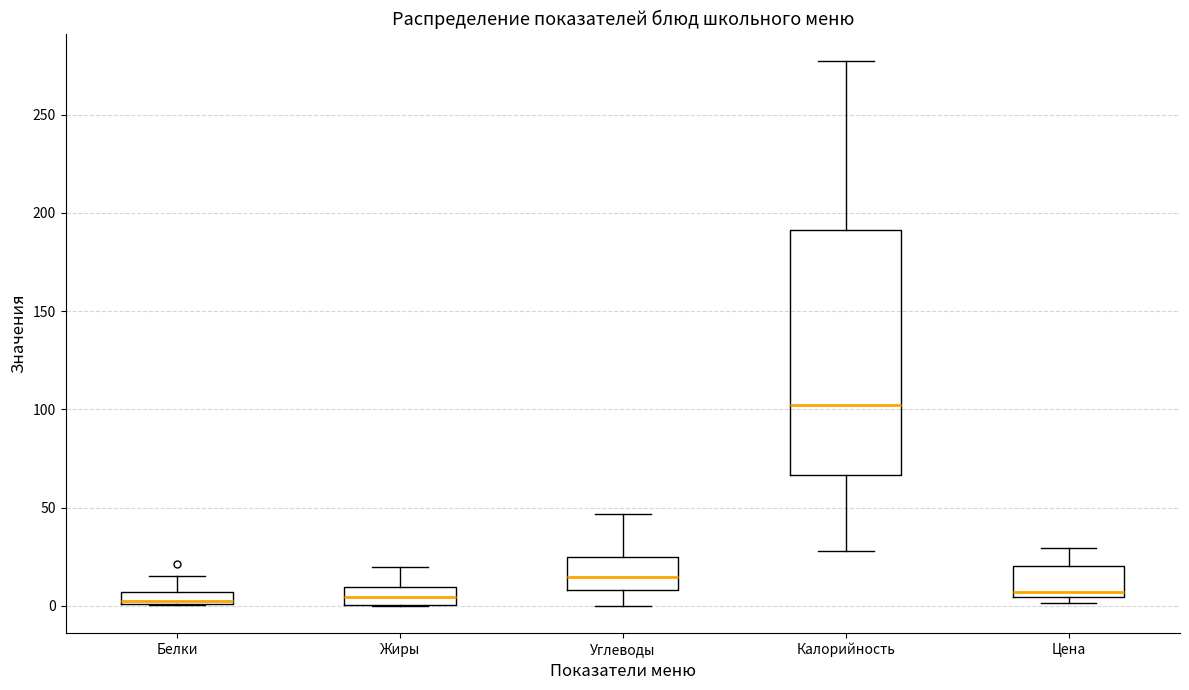

Which box's median line is the highest?

Калорийность